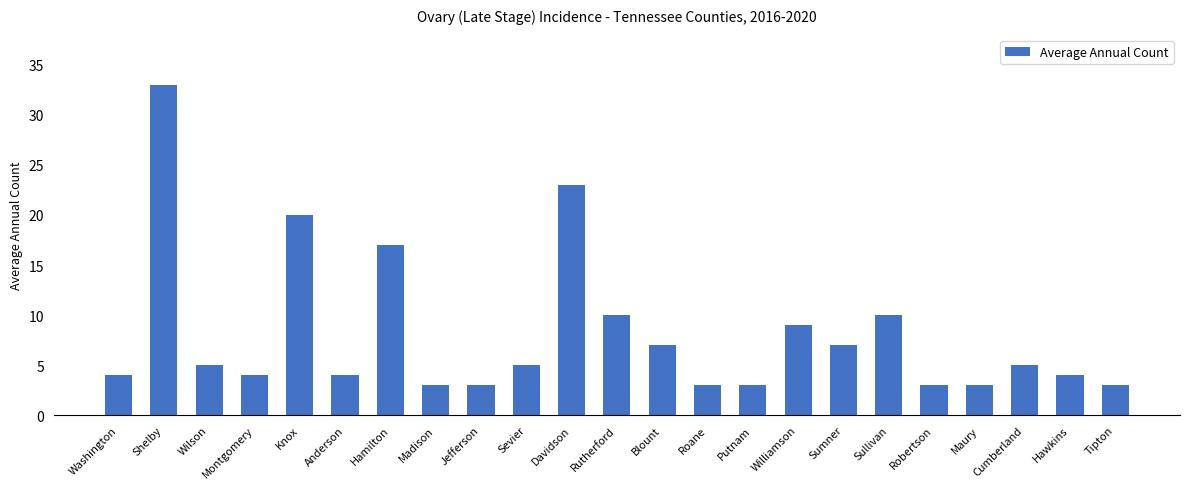

Reading left to right, list all the values displayed in this chart.

4	33	5	4	20	4	17	3	3	5	23	10	7	3	3	9	7	10	3	3	5	4	3